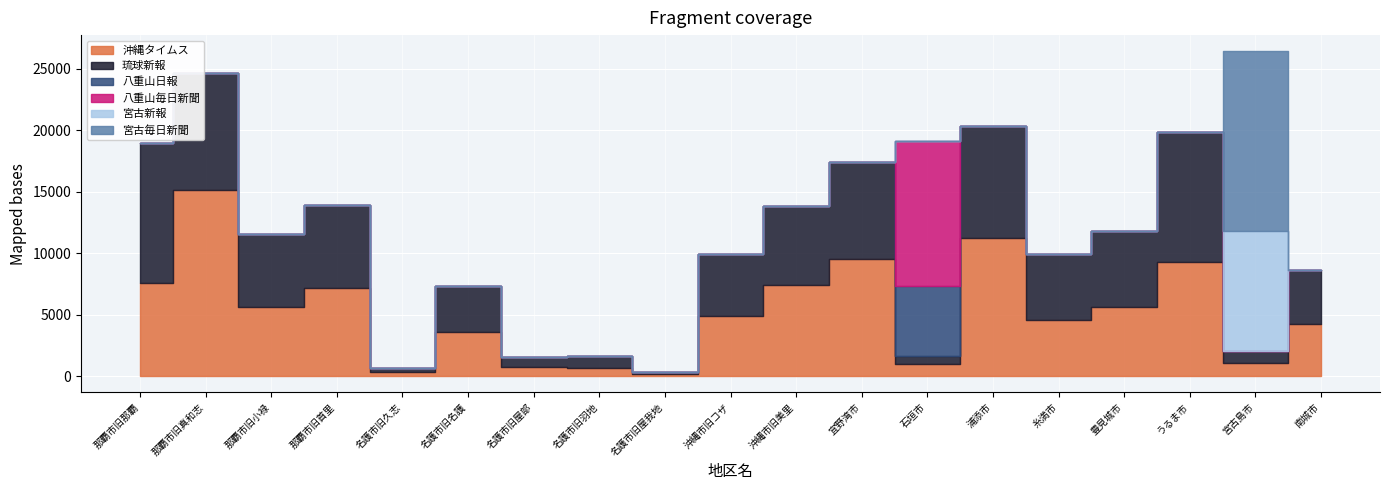

Between 沖縄市旧美里 and 名護市旧屋部, which is larger?

沖縄市旧美里